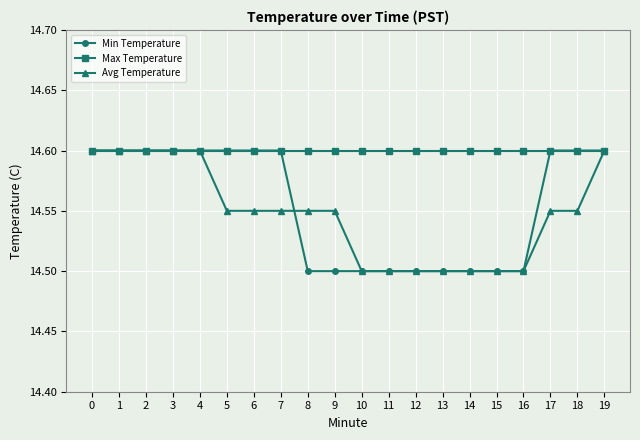

What are all the series names shown in the legend?

Min Temperature, Max Temperature, Avg Temperature